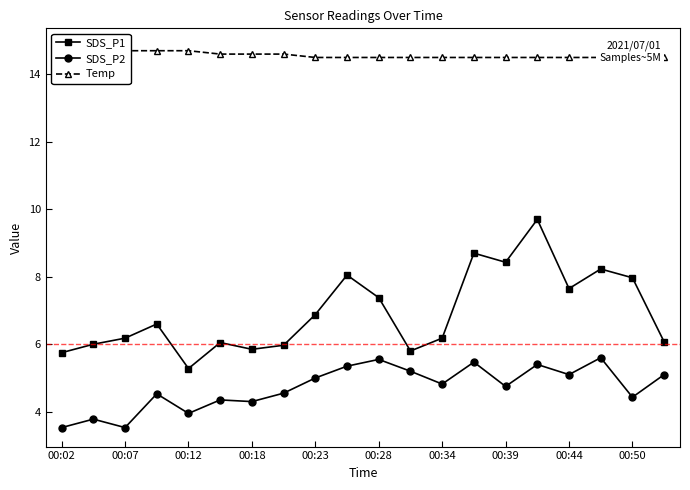

True or false: SDS_P2 and Temp cross at least once.

False